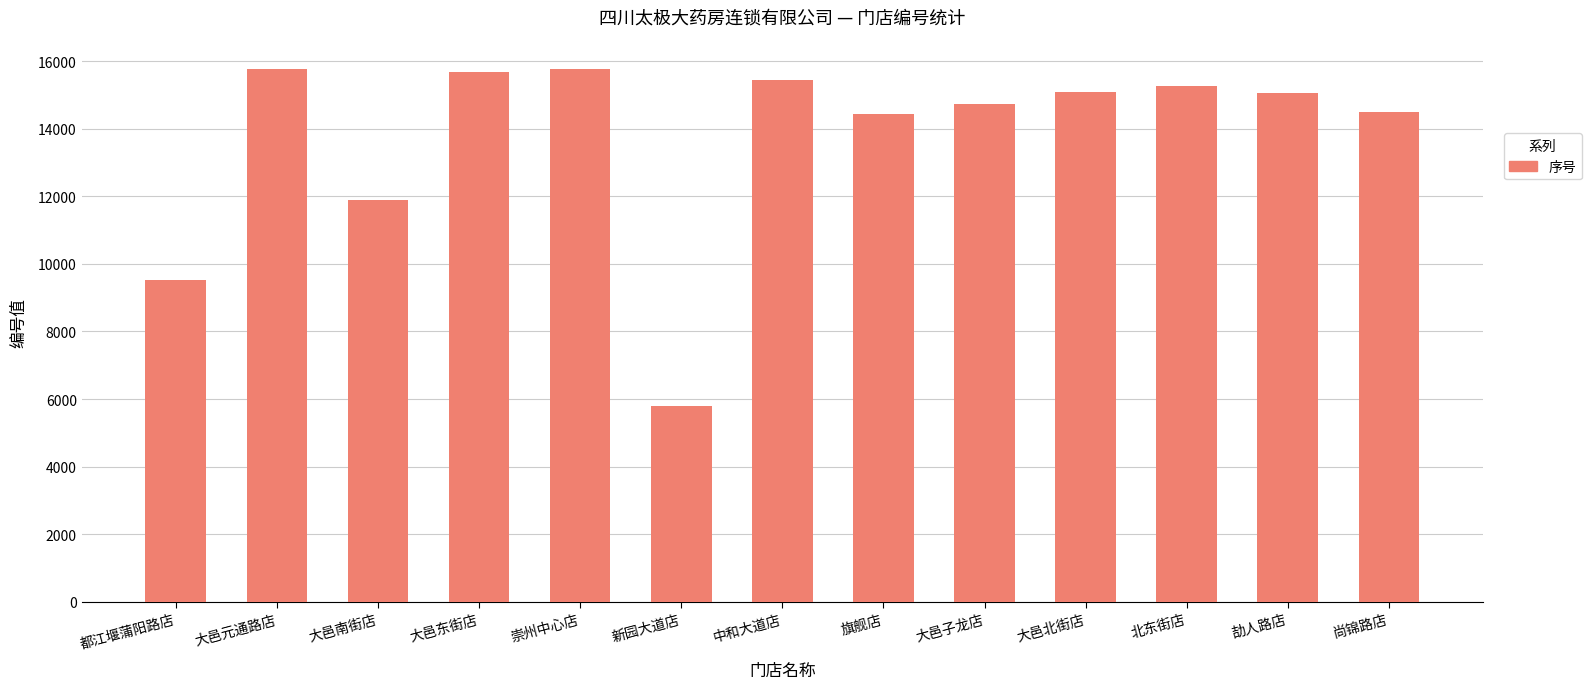

The chart shows a value of 14397 at 都江堰蒲阳路店. True or false?

False